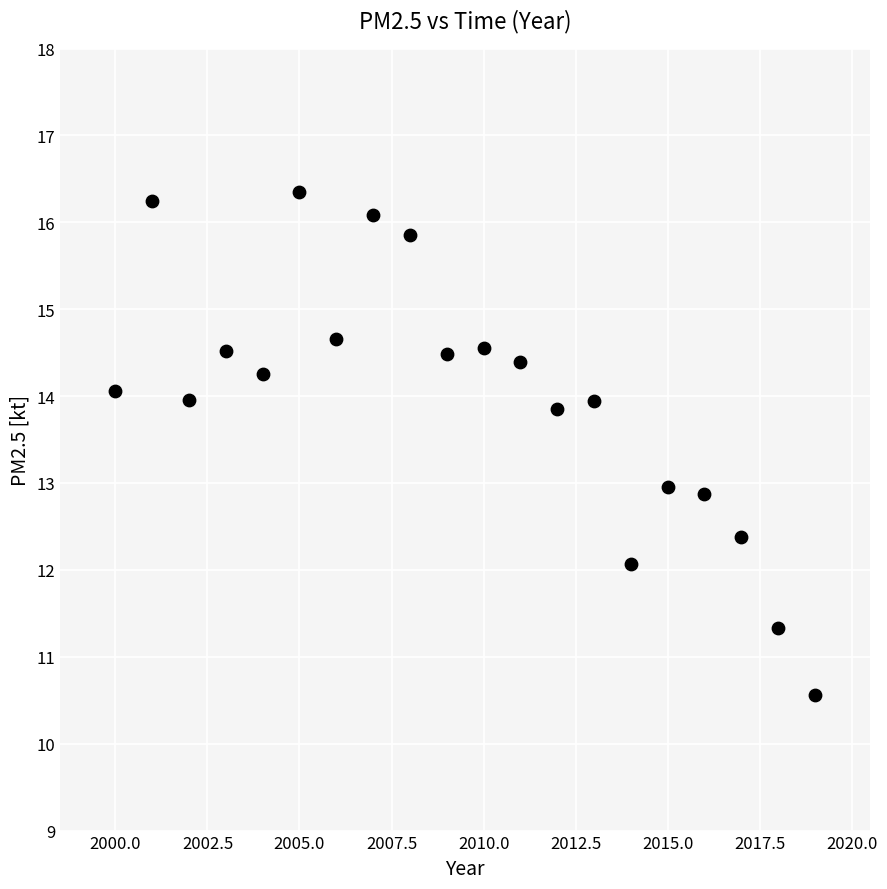

What is the range of X values (max minus min)?

19.0